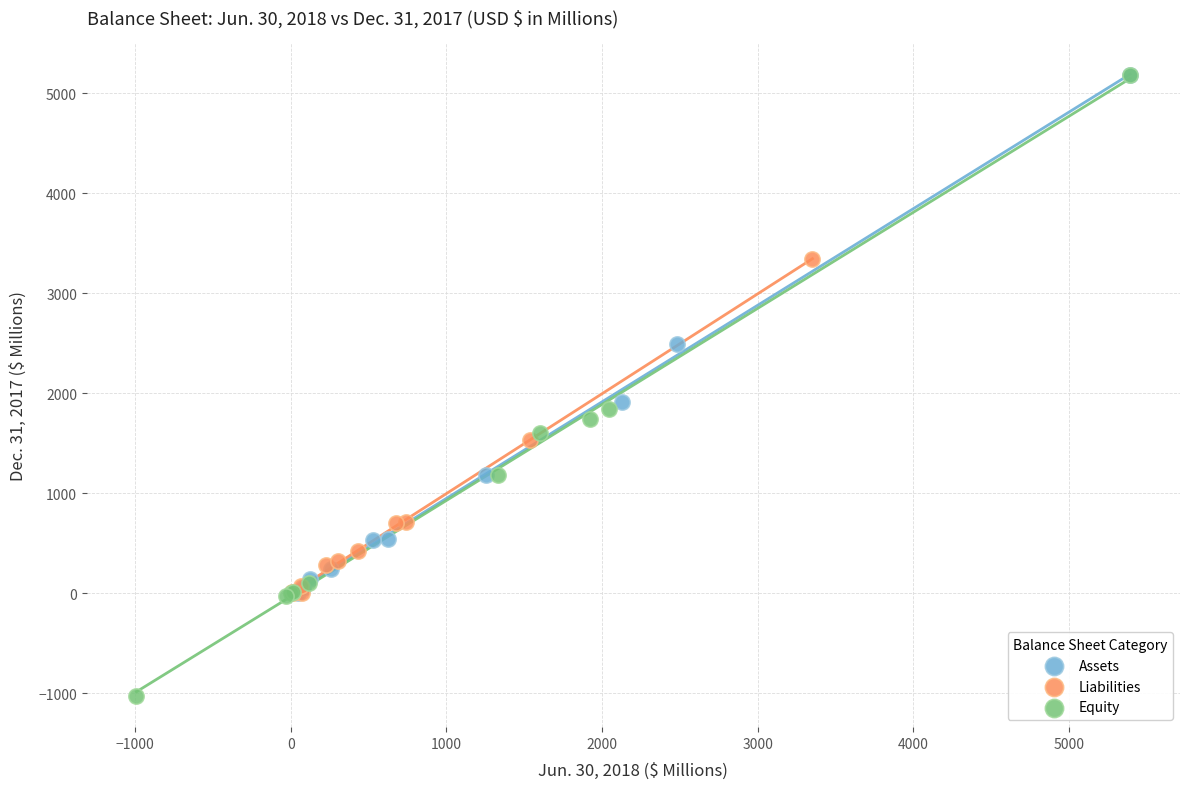

Which series has the widest spread of Y values?

Equity